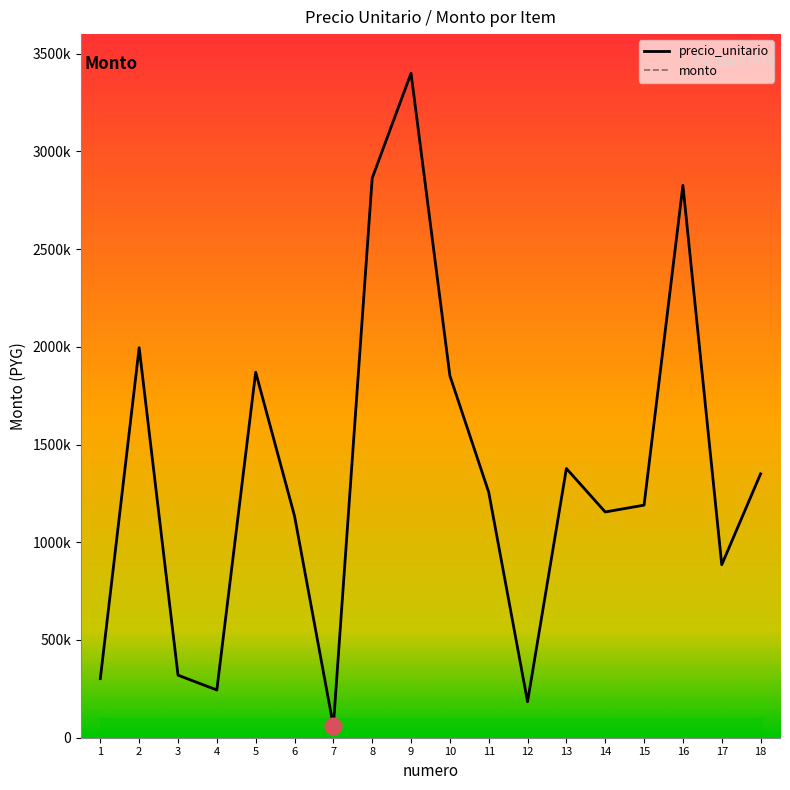

At how many categories does at least one series exceed 2005362?

3